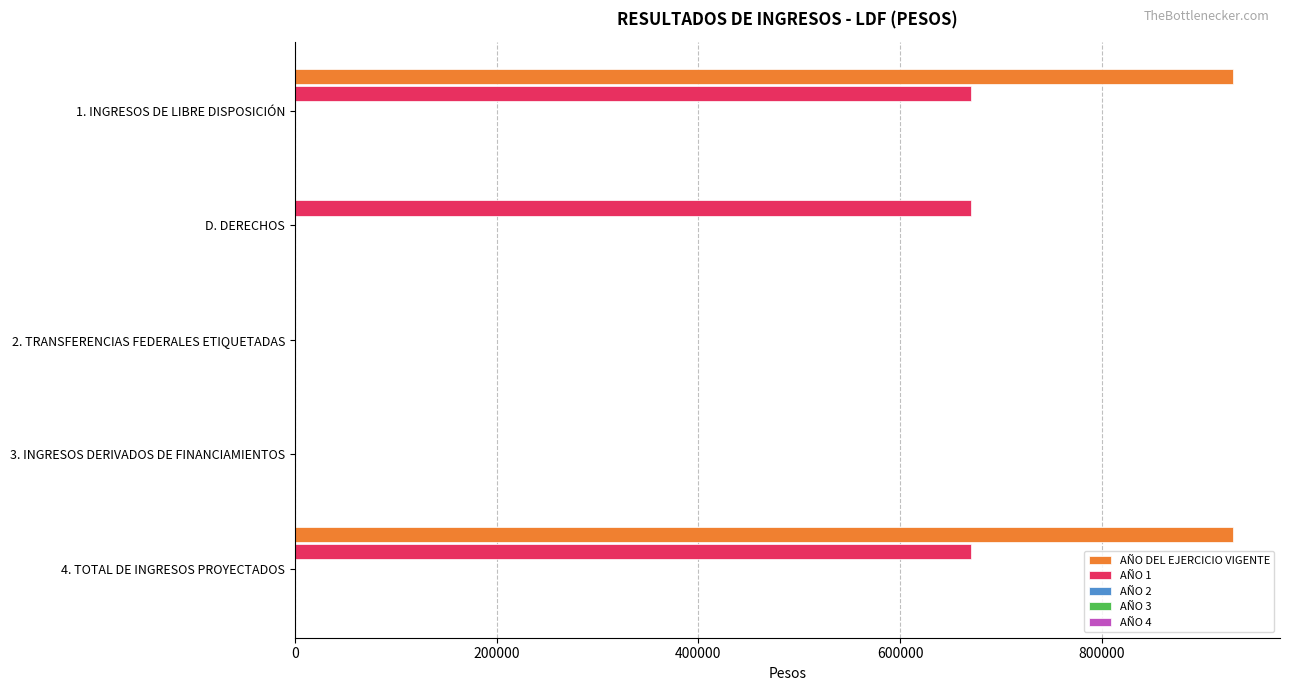

What is the highest value of the AÑO 1 series?

669976.0